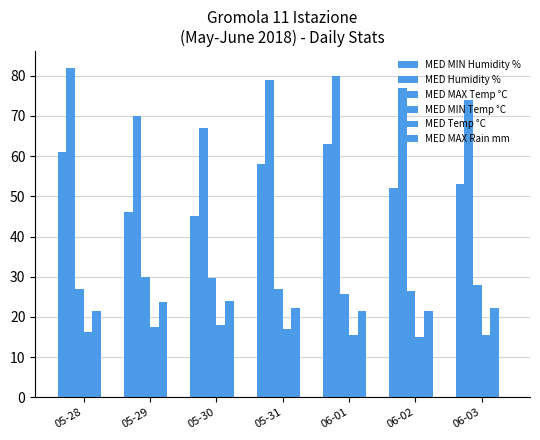

Is the value of MED Temp °C at 05-31 greater than the value of MED Humidity % at 06-03?

No